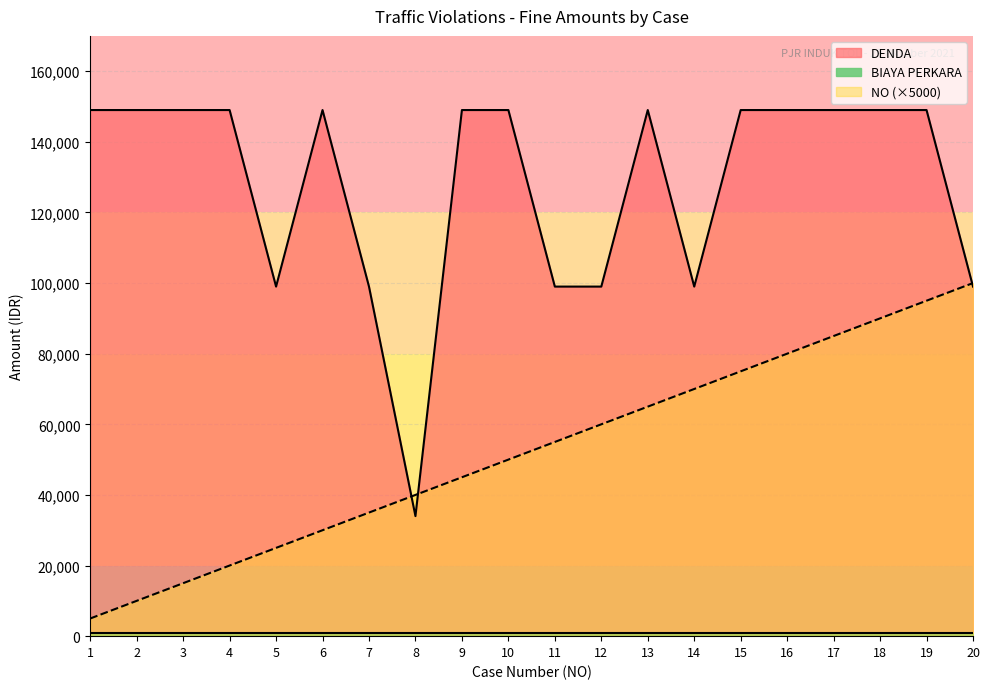

What is the value of the NO point at the 13th from the left?

65000